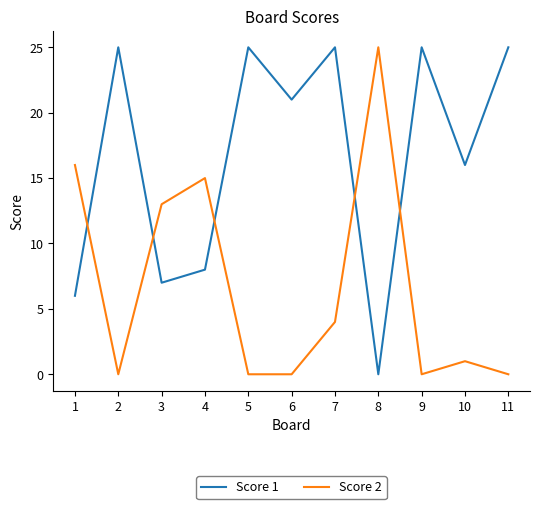

After their last crossing, which series has the higher values: Score 2 or Score 1?

Score 1